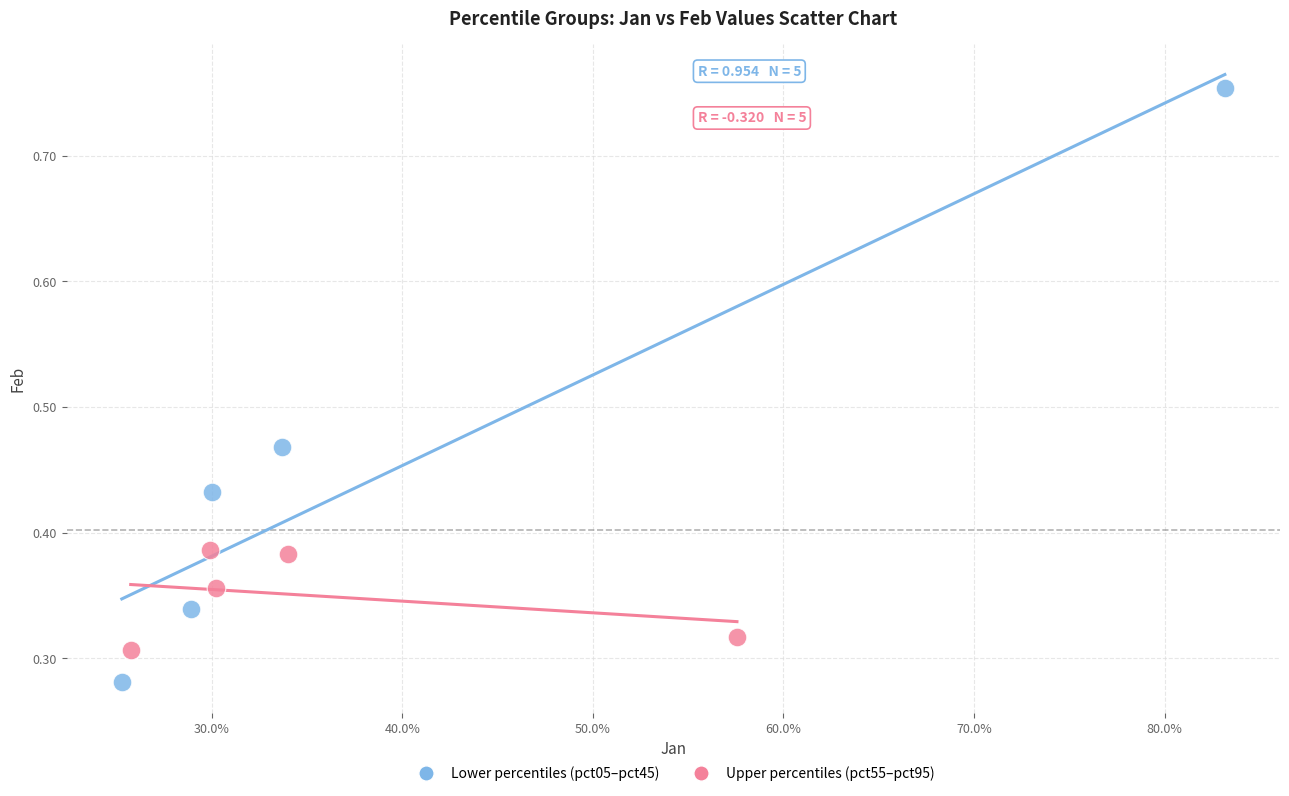

What are all the series names shown in the legend?

Lower percentiles (pct05–pct45), Upper percentiles (pct55–pct95)